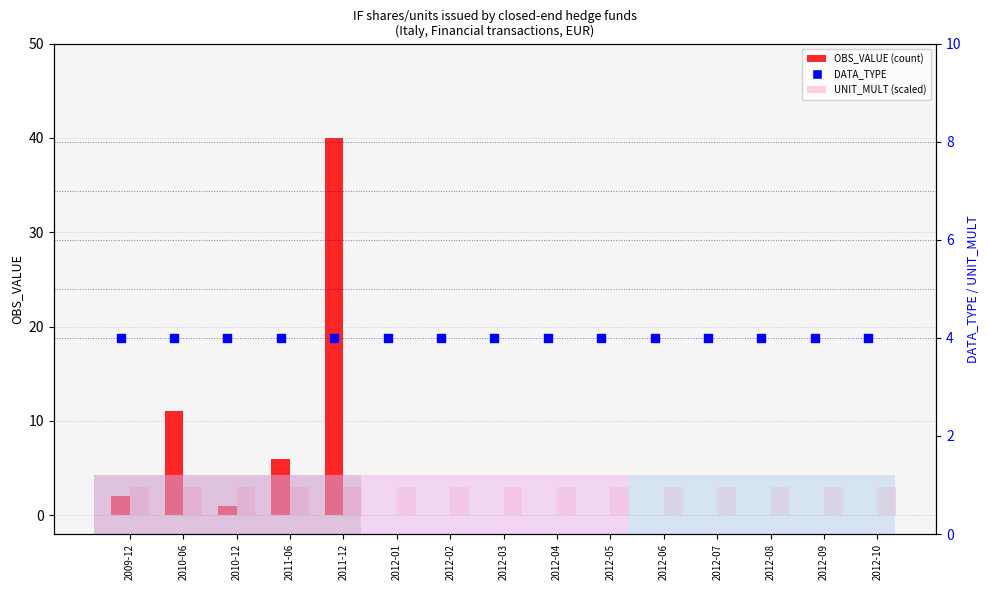

Which series contains the lowest Y value?

OBS_VALUE (count)